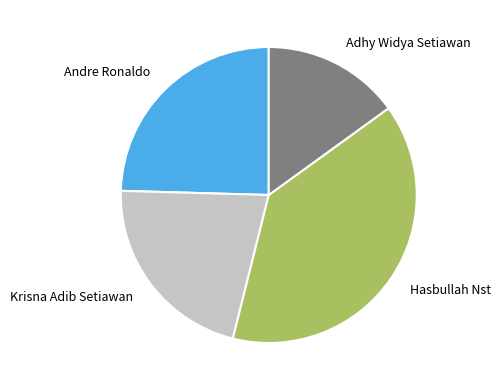

Is the sum of Adhy Widya Setiawan and Krisna Adib Setiawan greater than half?

No